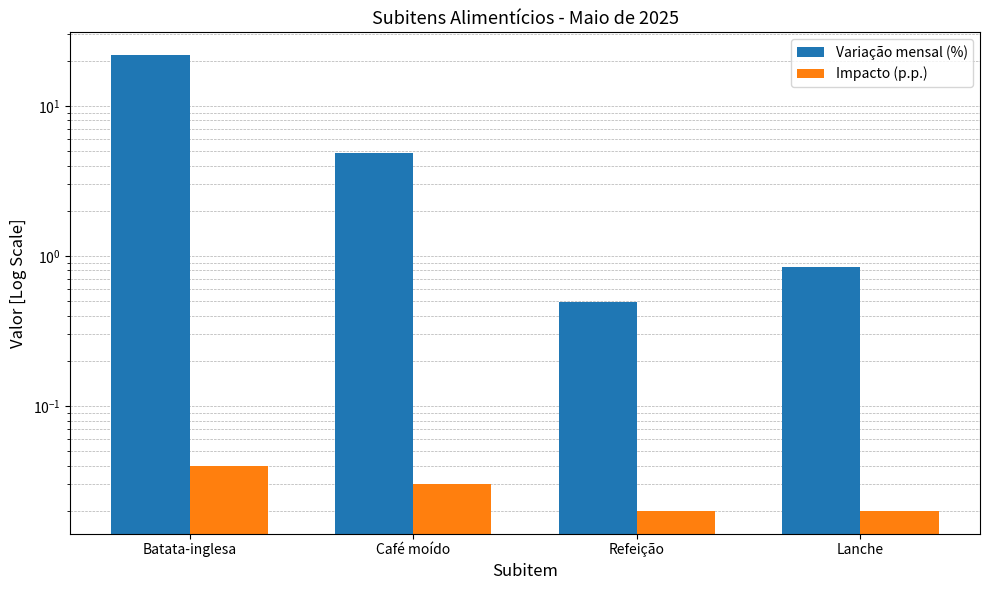

What position from the left is Lanche?

4